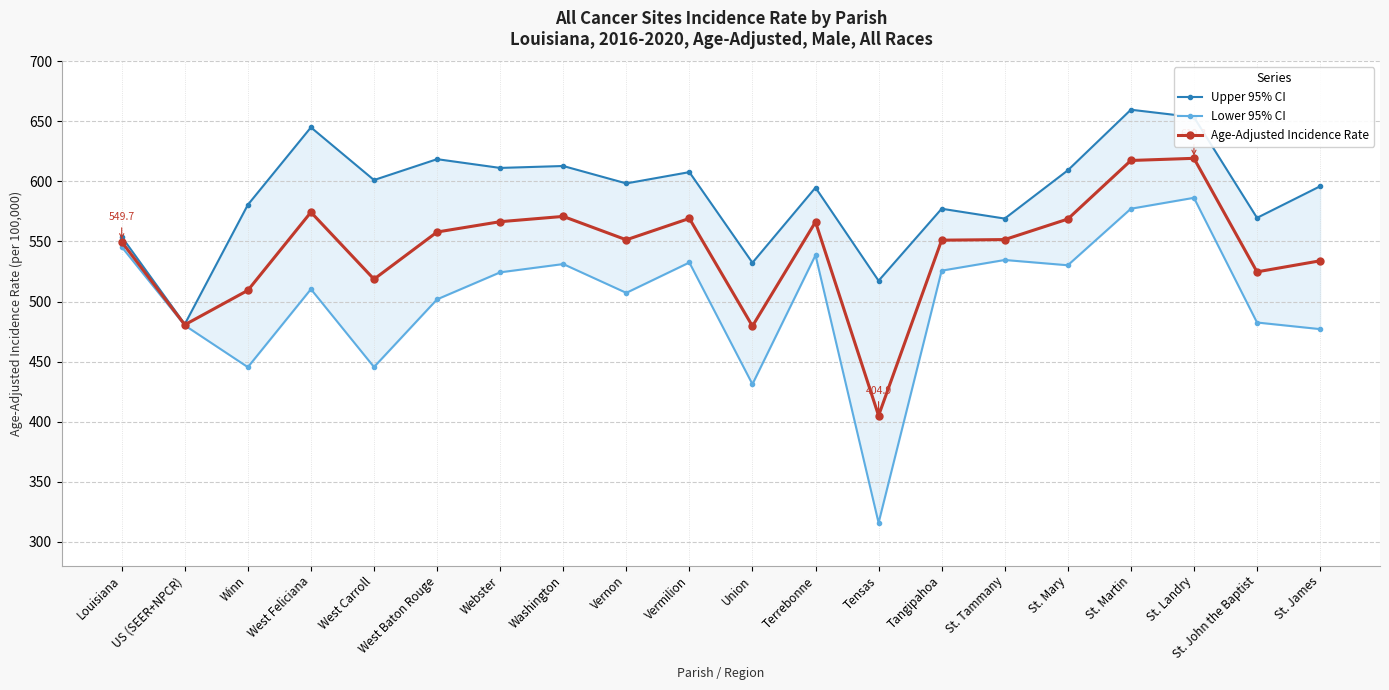

True or false: Age-Adjusted Incidence Rate and Lower 95% CI intersect in this chart.

False